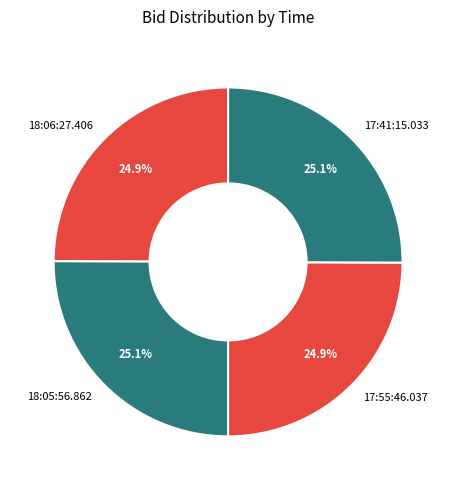

What percentage is the 17:55:46.037 slice, to the nearest percent?

25%